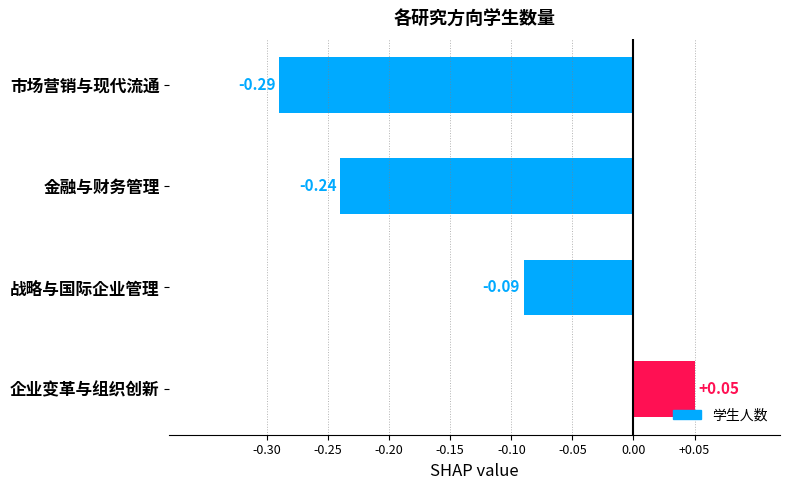

How many positive values are there?

1